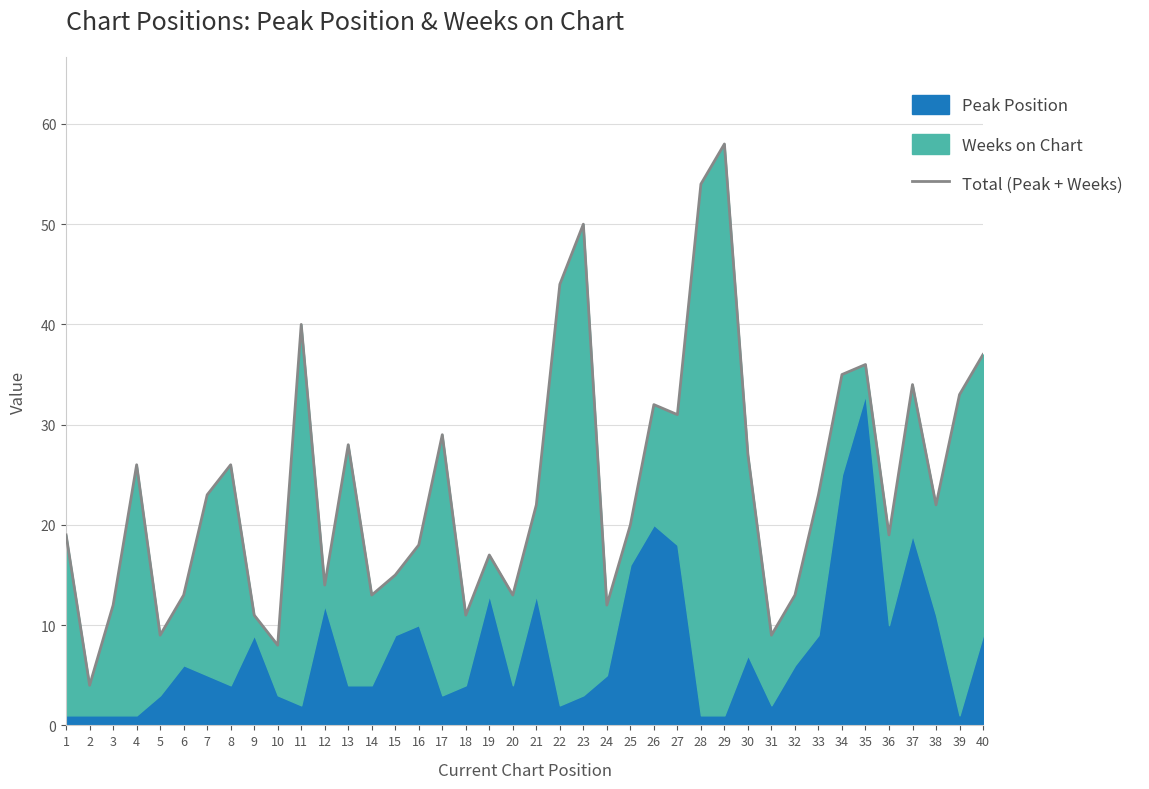

Is it true that the value at 37 is 34?

True